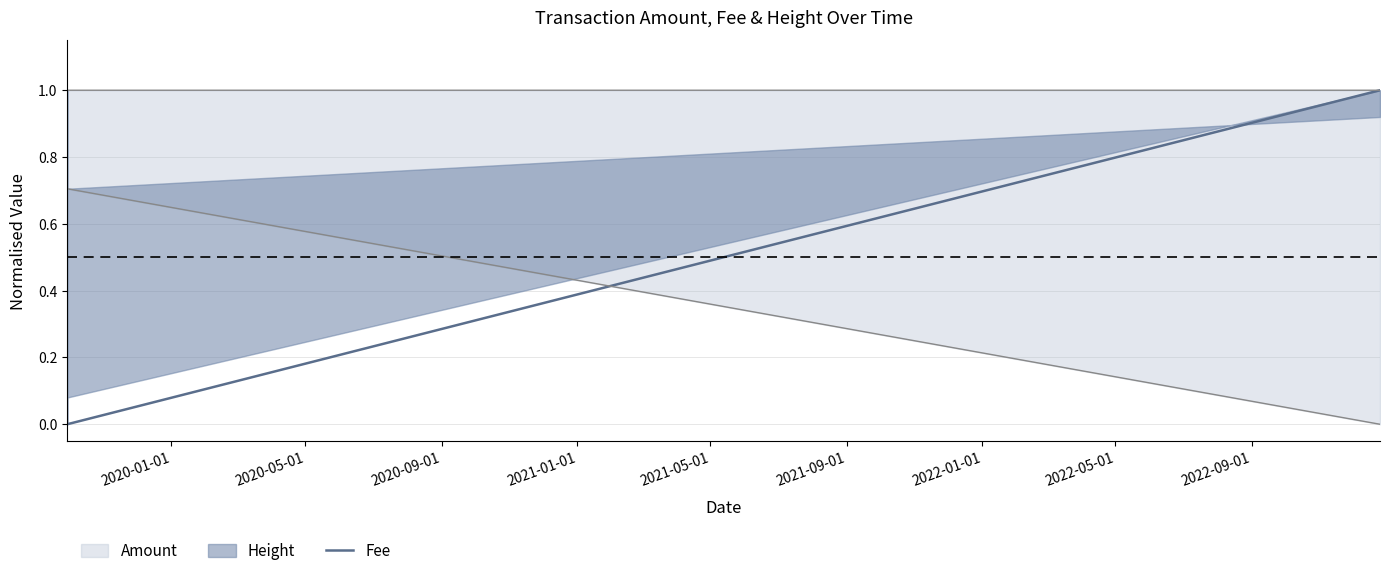

How many data points are above 0?

2